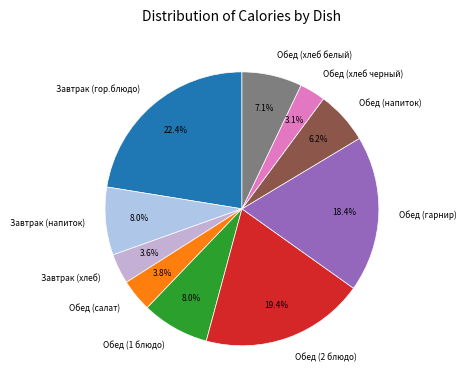

What percentage is NOT represented by Обед (хлеб белый)?

92.9%